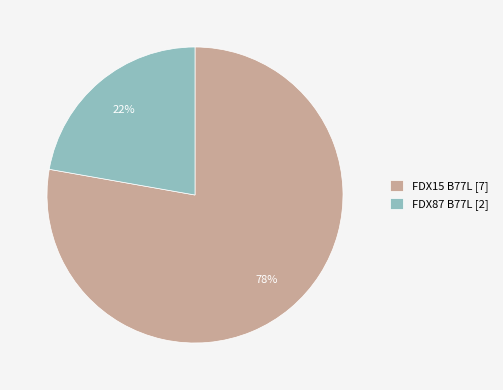

Approximately how many times larger is the value at FDX87 B77L [2] compared to FDX15 B77L [7]?

0.3